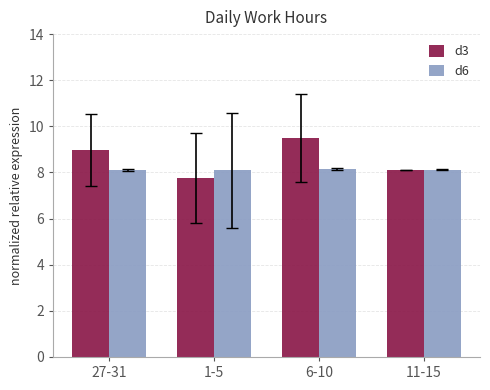

How many groups of bars are there?

4